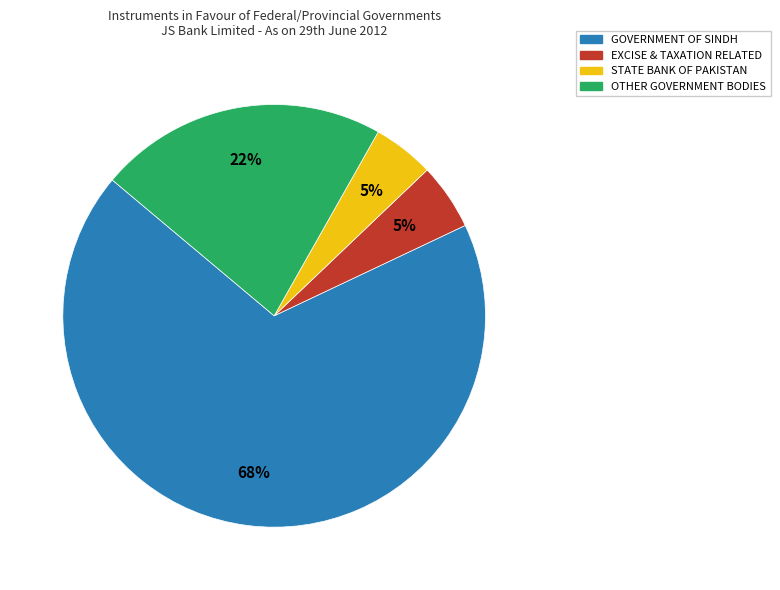

To the nearest percent, what is the average slice percentage?

25%